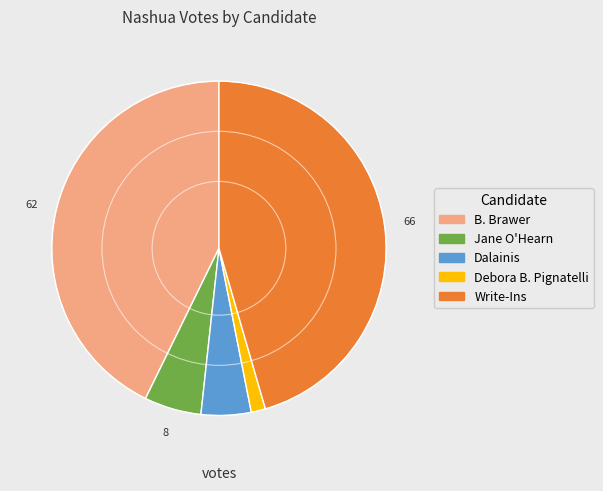

Count the number of slices in the pie.

5